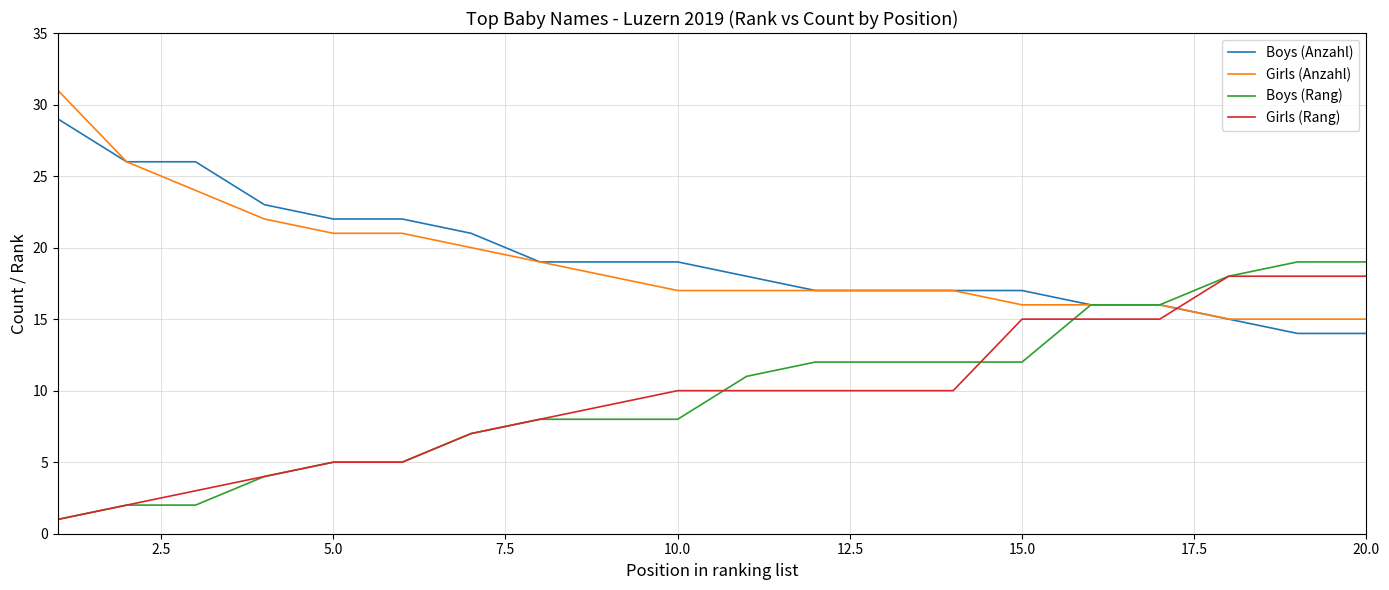

How many intersections are there between Girls (Rang) and Boys (Anzahl)?

1